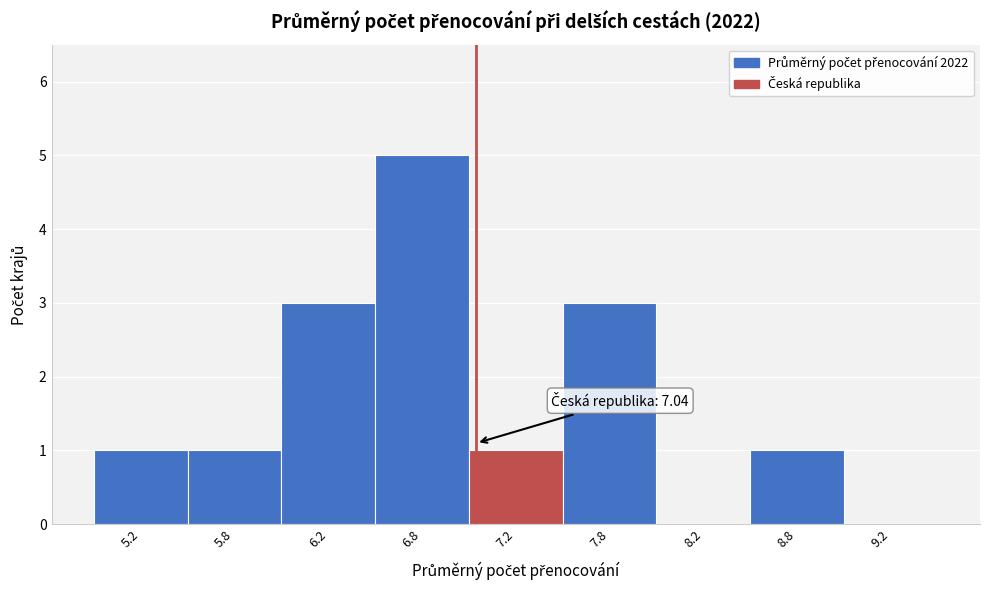

Reading right to left, what are all the values shown in this chart?

9.2=0	8.8=1	8.2=0	7.8=3	7.2=1	6.8=5	6.2=3	5.8=1	5.2=1